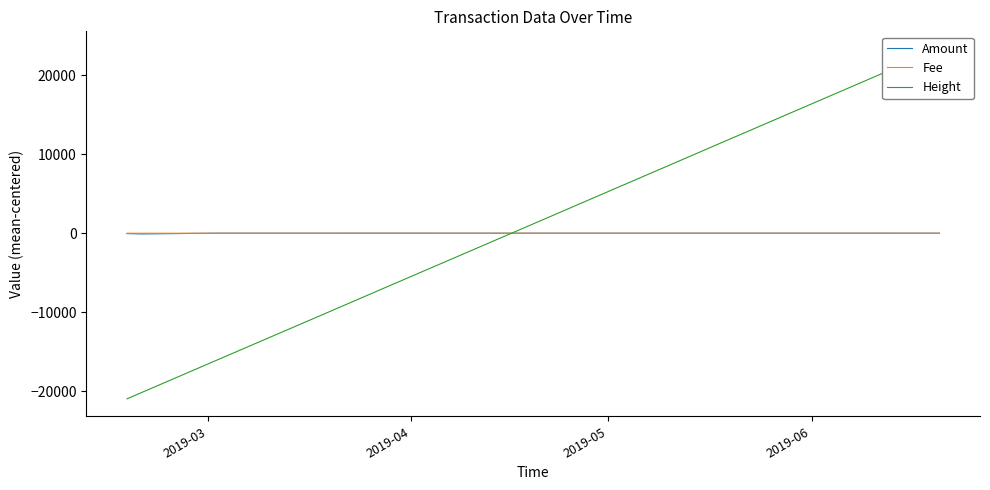

Between which two adjacent categories do Amount and Fee first intersect?

2019-04 and 2019-05